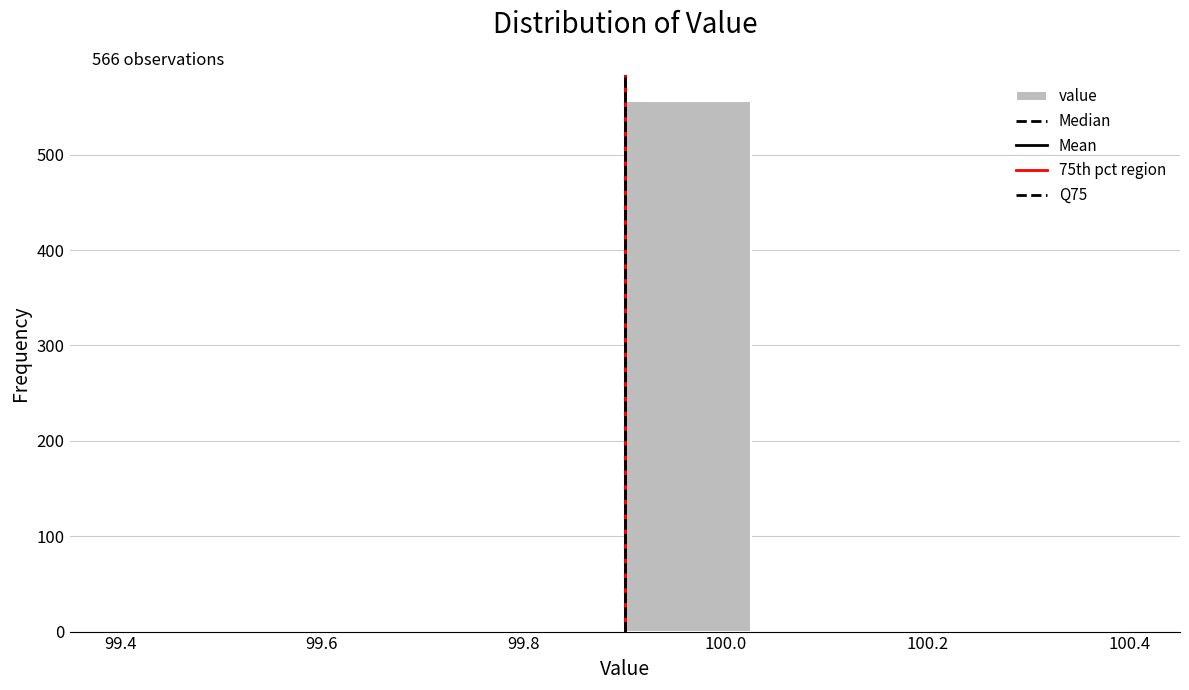

Over which range of the x-axis is the bar tallest?

99.900 to 100.025